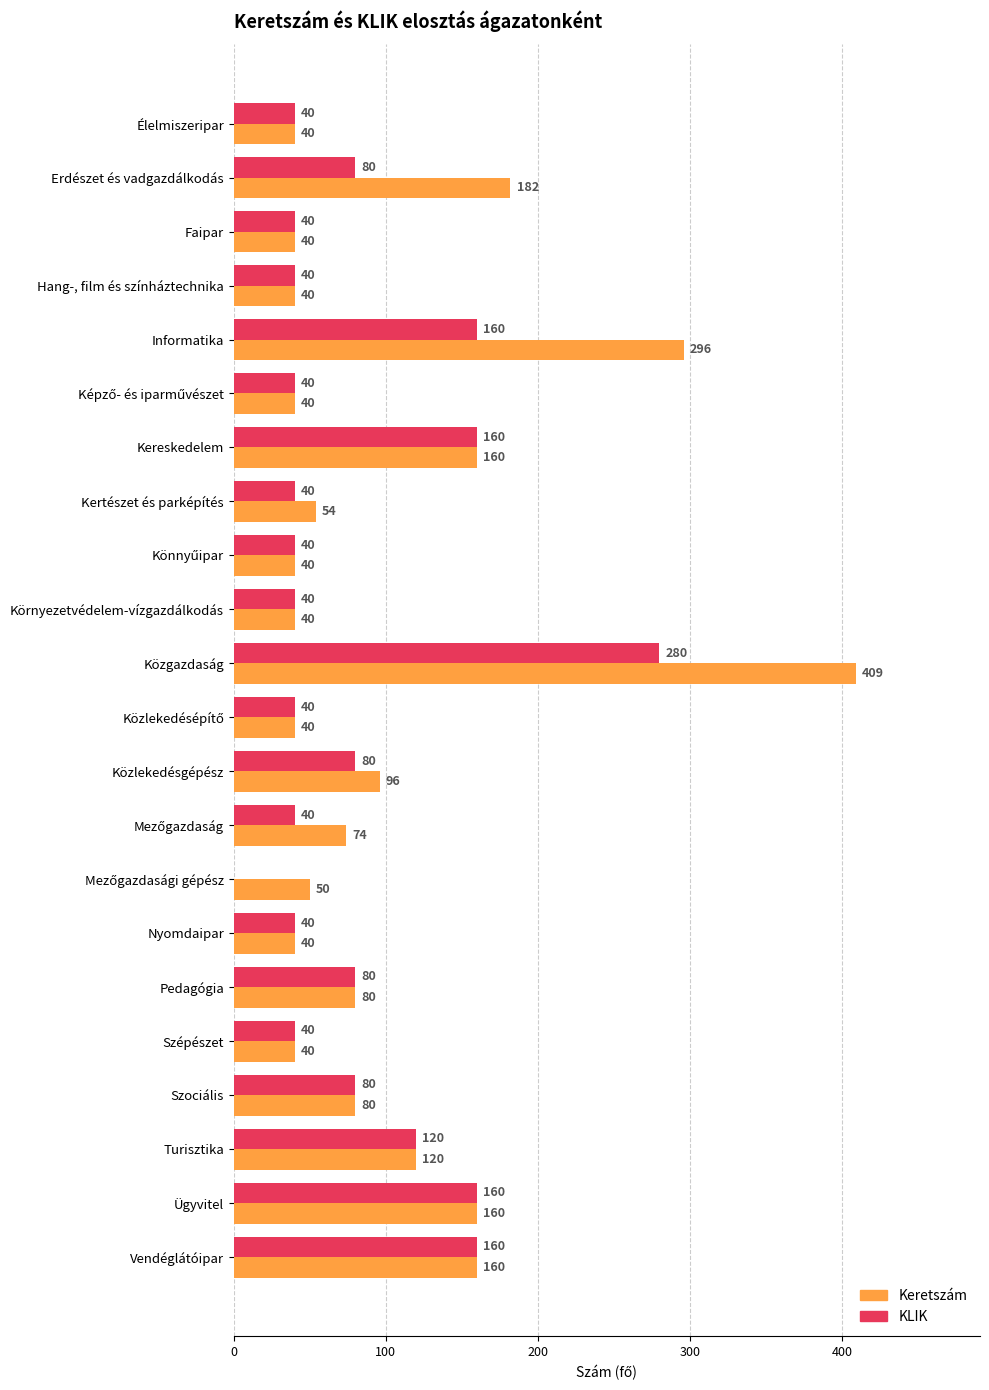

What is the sum of the Keretszám values at Hang-, film és színháztechnika and Élelmiszeripar?

80